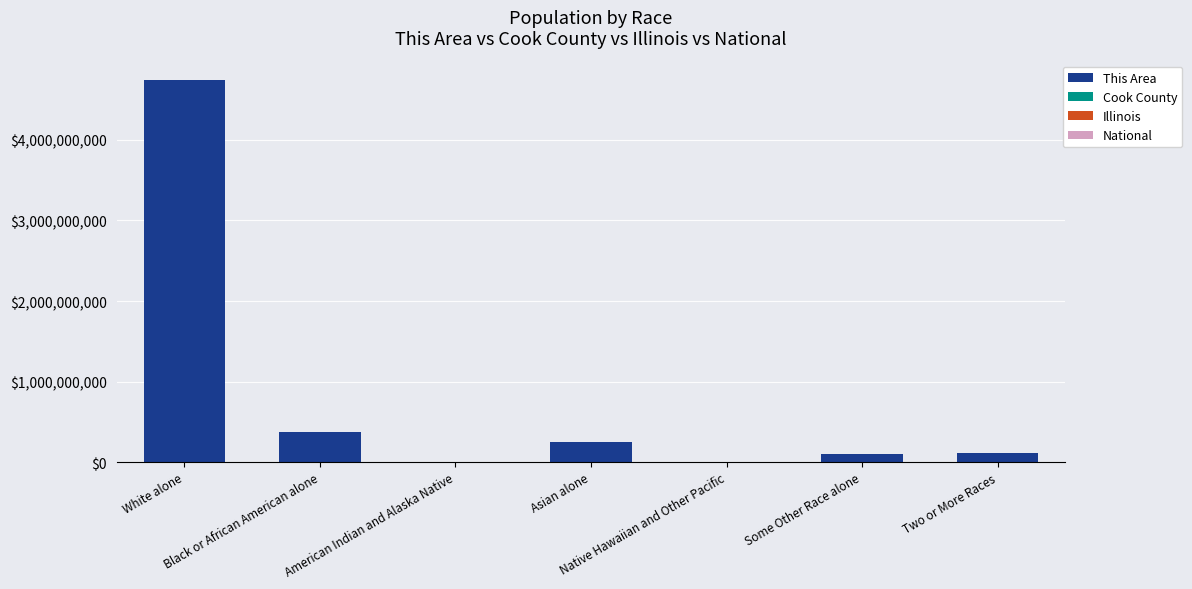

What is the highest value of the This Area series?

4737500000.0